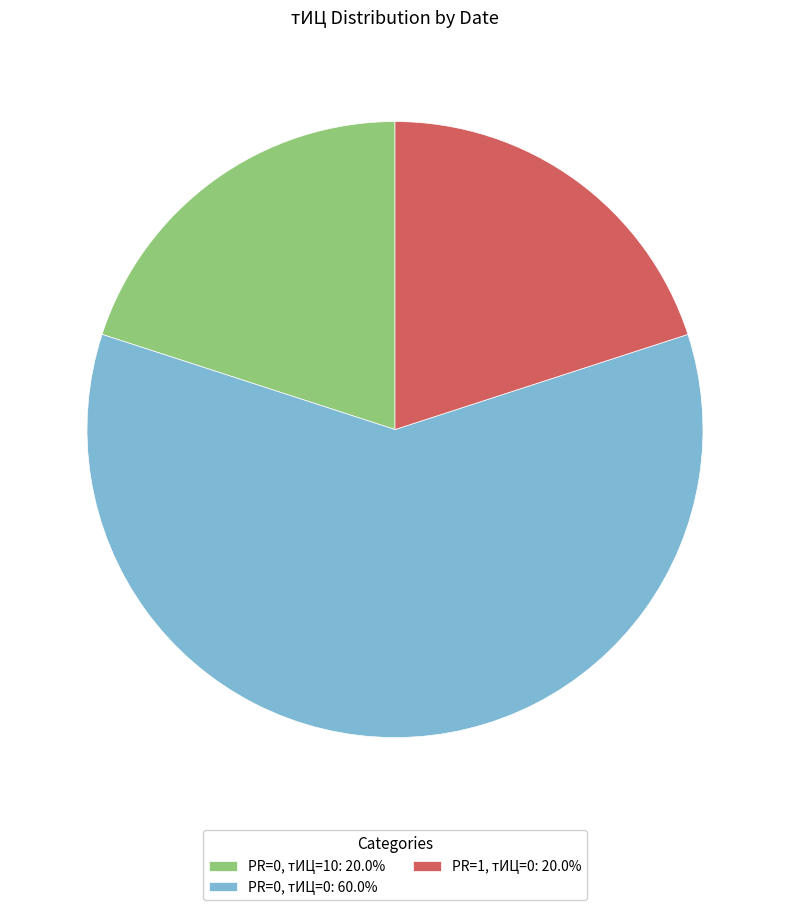

Approximately how many times larger is the value at PR=1, тИЦ=0: 20.0% compared to PR=0, тИЦ=0: 60.0%?

0.3